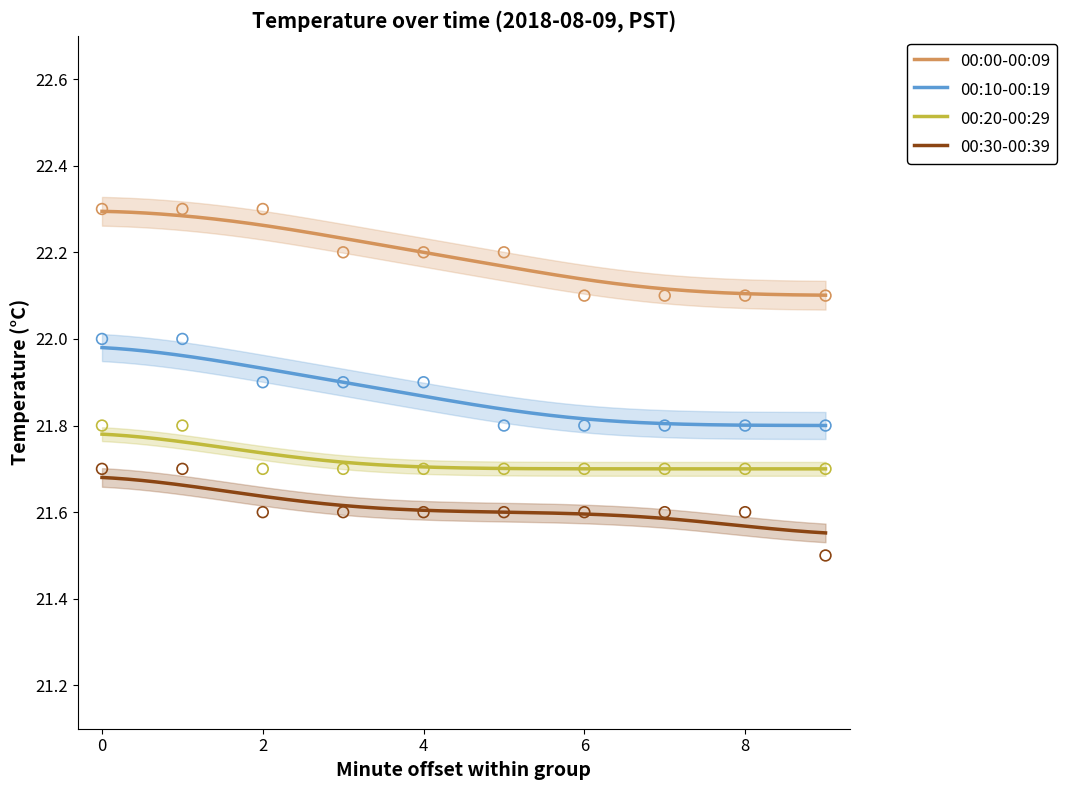

Is the value of 00:30-00:39 at 3 greater than the value of 00:10-00:19 at 7?

No